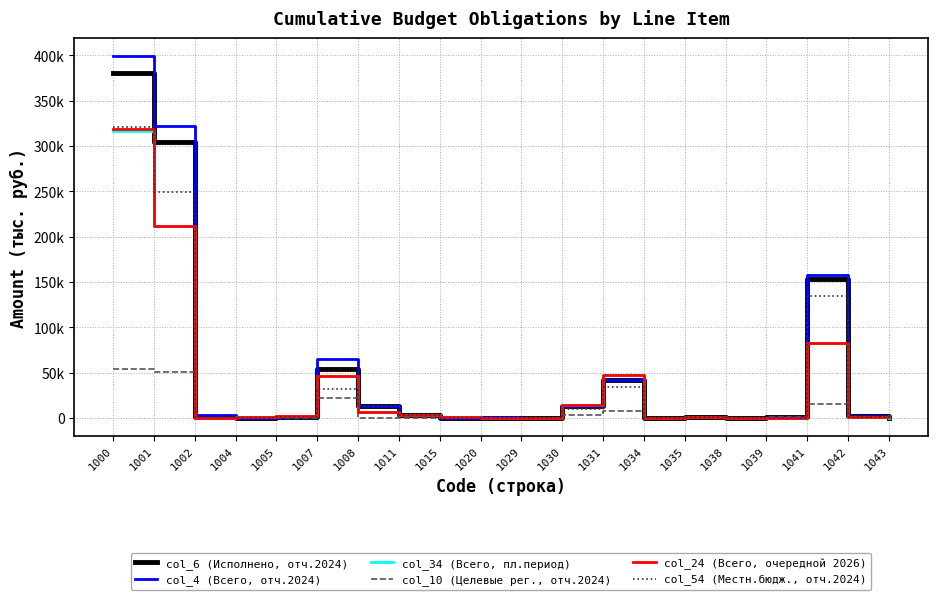

What are all the series names shown in the legend?

col_6 (Исполнено, отч.2024), col_4 (Всего, отч.2024), col_34 (Всего, пл.период), col_10 (Целевые рег., отч.2024), col_24 (Всего, очередной 2026), col_54 (Местн.бюдж., отч.2024)